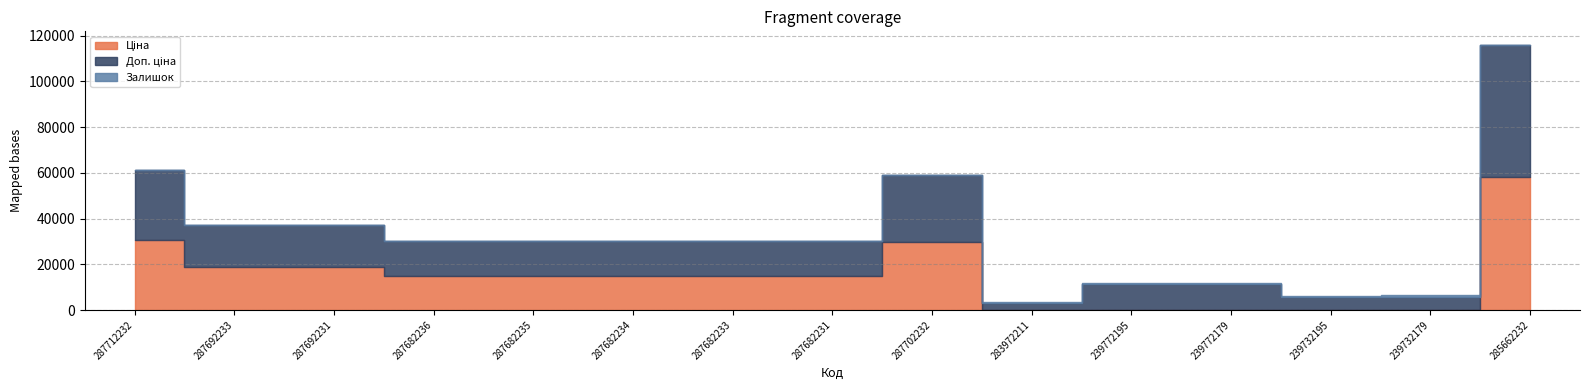

Which series has the widest spread of values?

Ціна